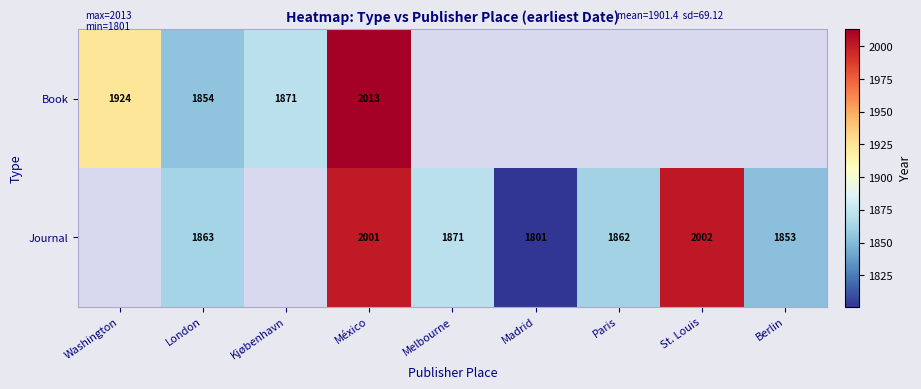

At how many categories does at least one series exceed 1510?

9